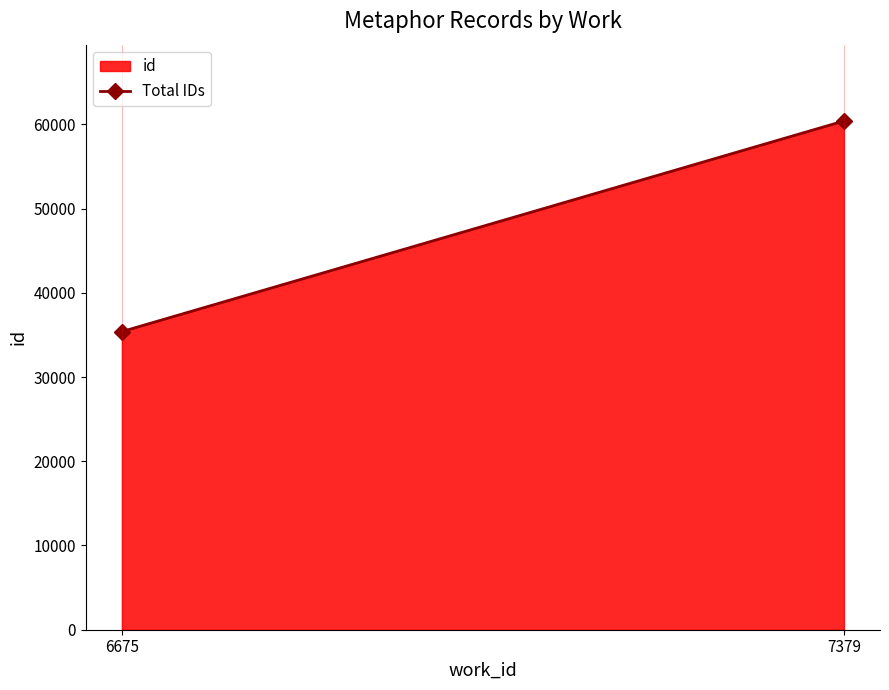

Read the value at 6675.

35397